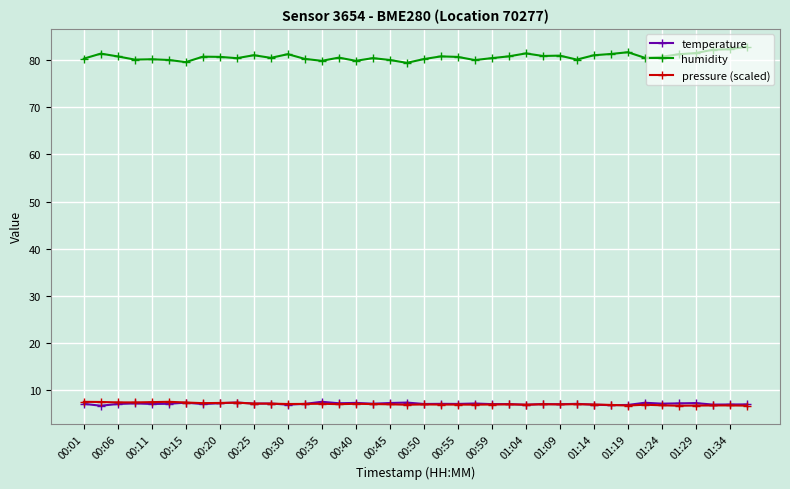

What is the smallest value displayed?

6.8